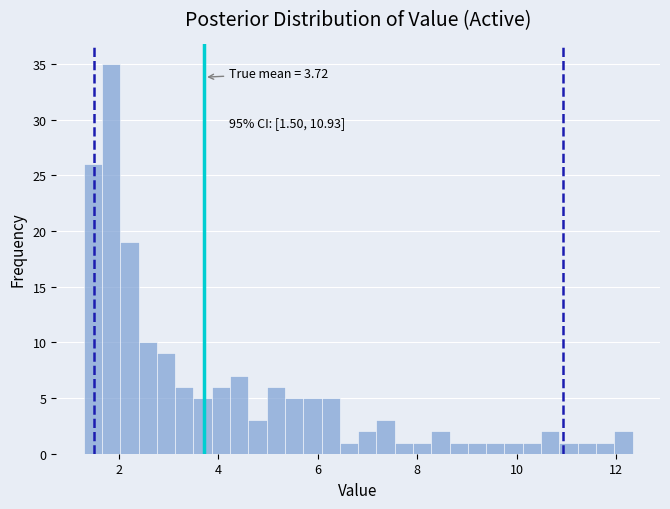

Read against the x-axis, roughly where is the centre of the tallest bar?

1.8